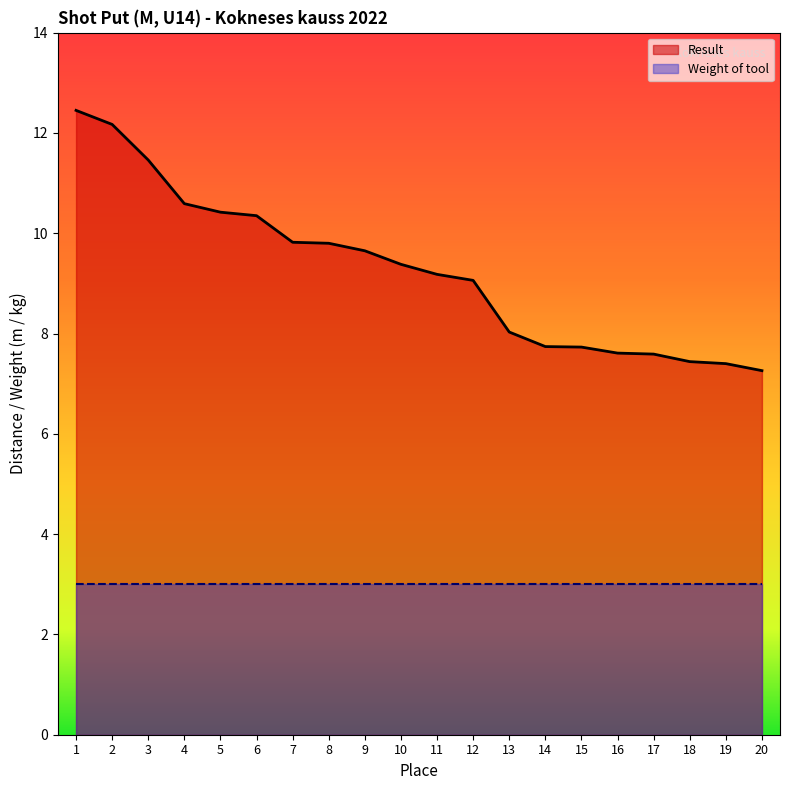

Is it true that the value at 17 is 10.8?

False